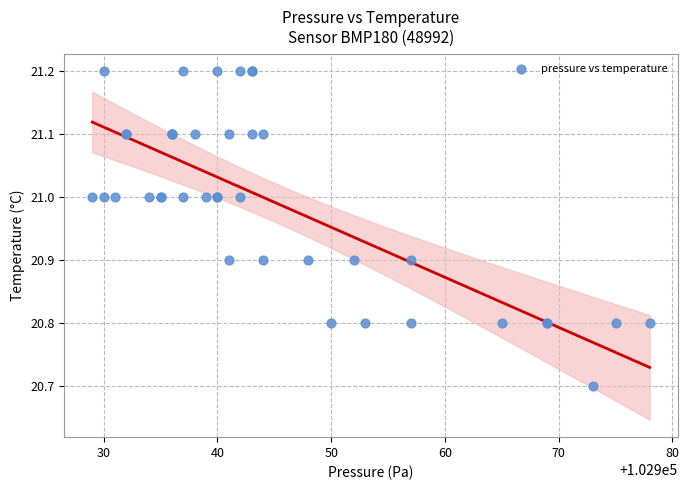

What Y value in the scatter plot is closest to 20?

20.7